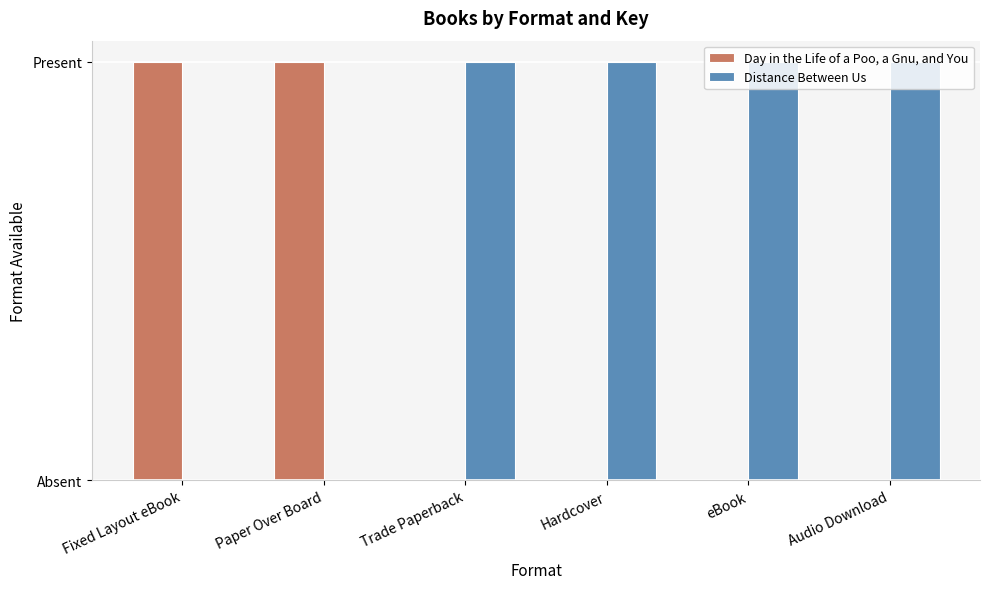

Rank the series at Trade Paperback from lowest to highest value.

Day in the Life of a Poo, a Gnu, and You, Distance Between Us